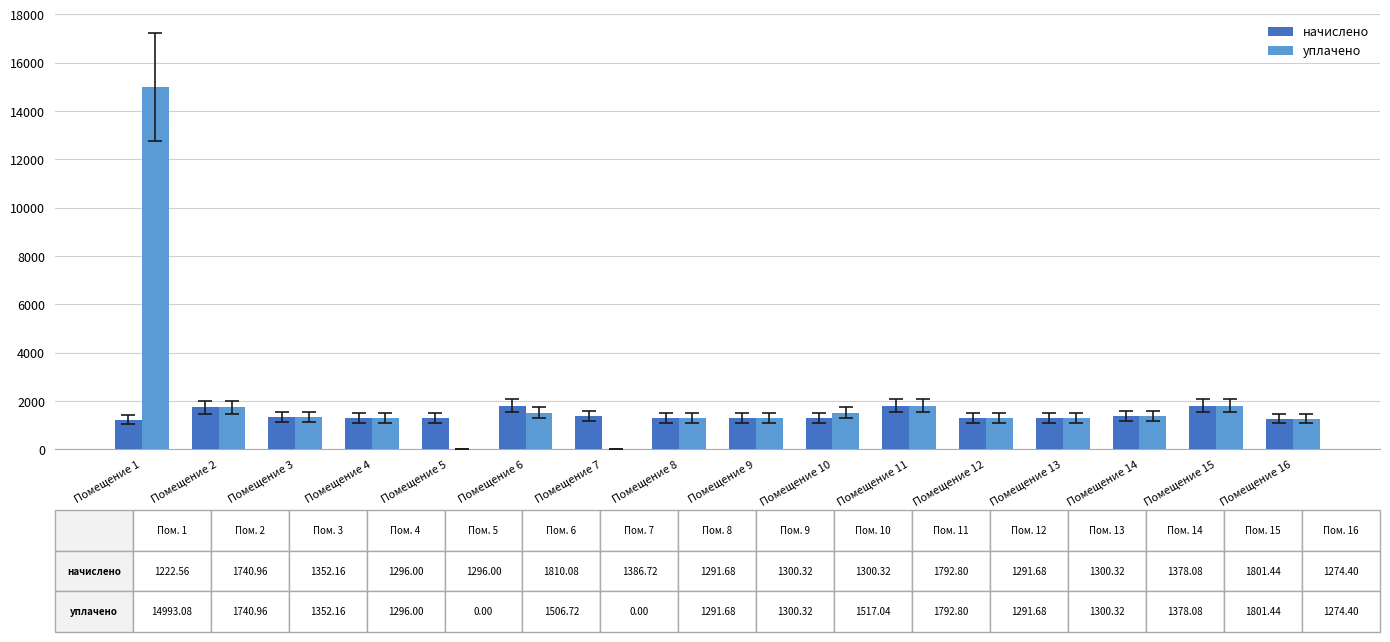

Where does the начислено series first go above 1300?

Помещение 2